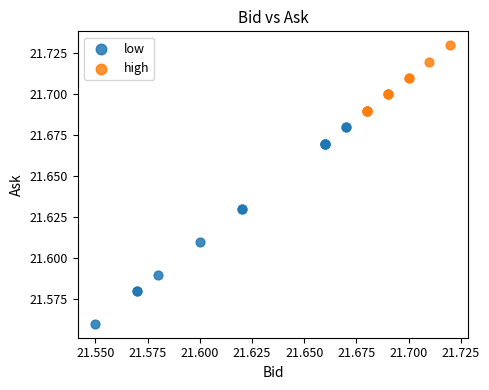

Which series contains the highest Y value?

high